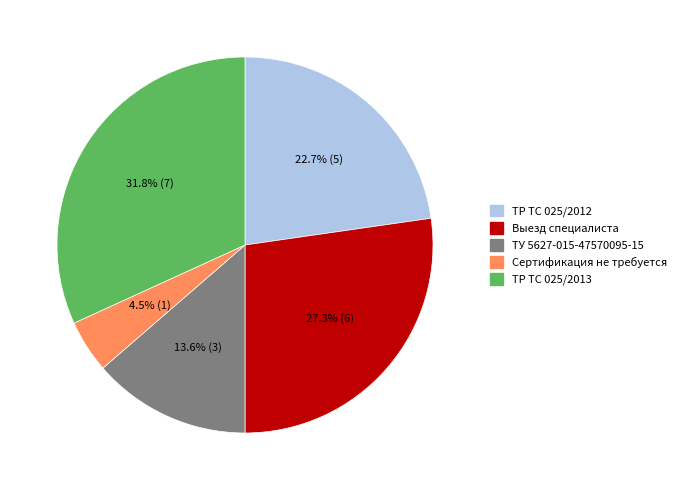

The ТР ТС 025/2012 slice represents 23% of the pie. True or false?

True